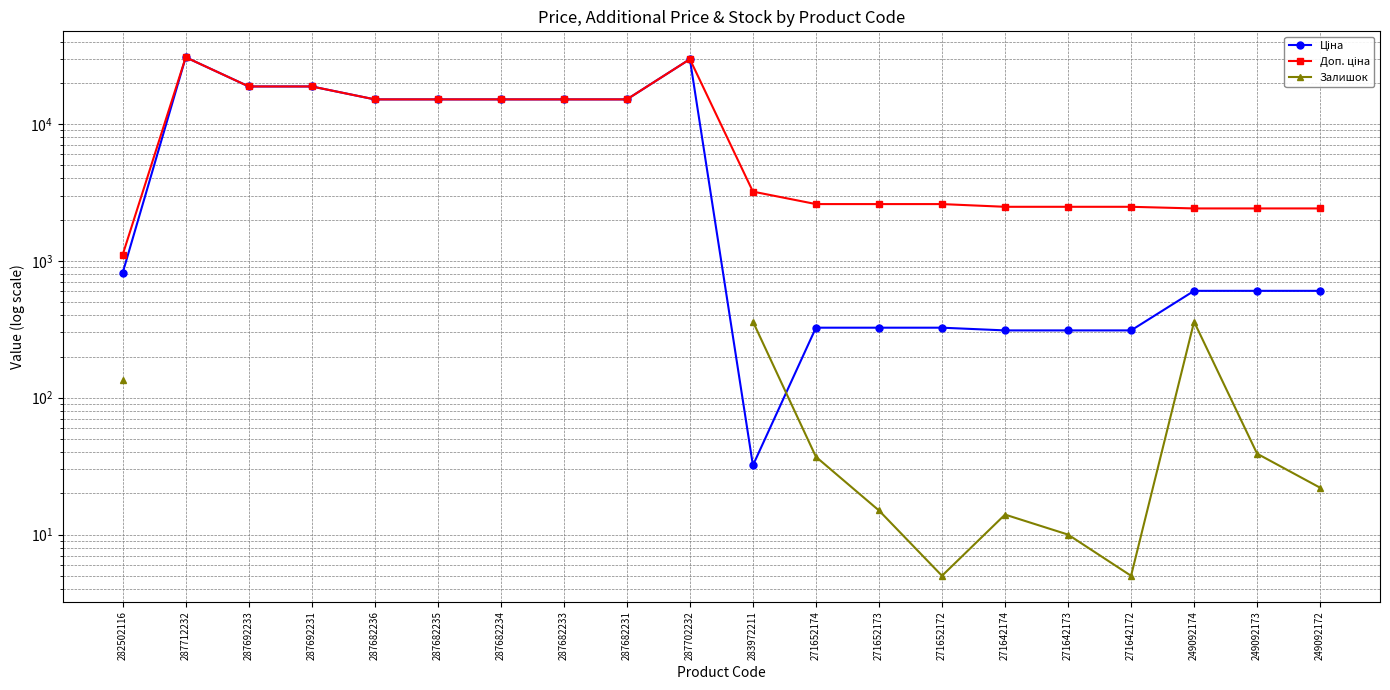

True or false: Доп. ціна and Ціна cross at least once.

False